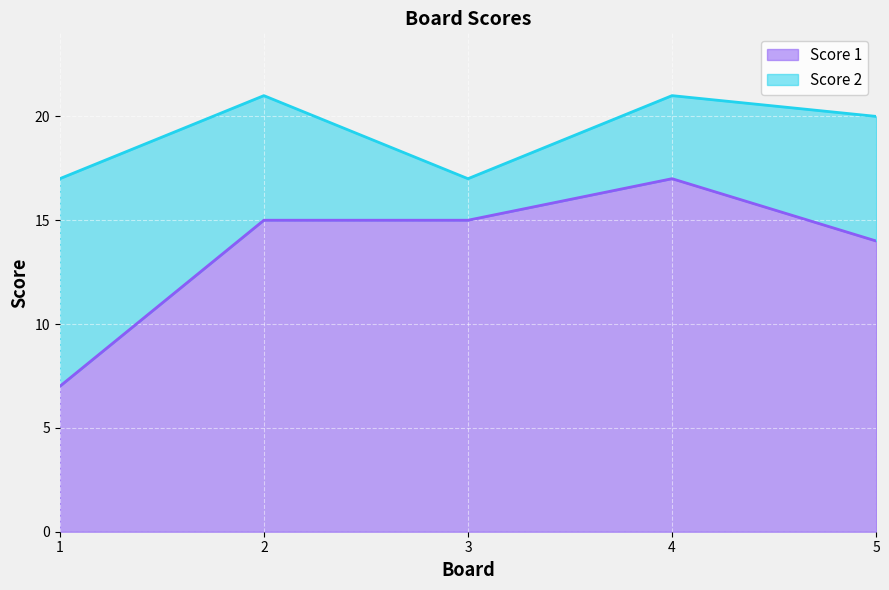

What is the value of the 2nd point from the left?

15